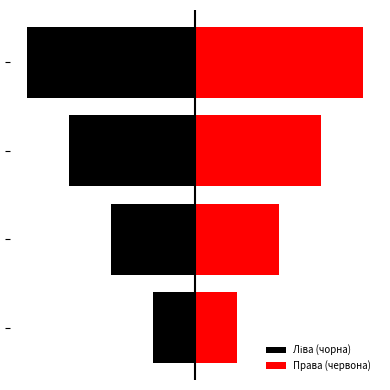

What is the average value of the Ліва (чорна) series?

-2